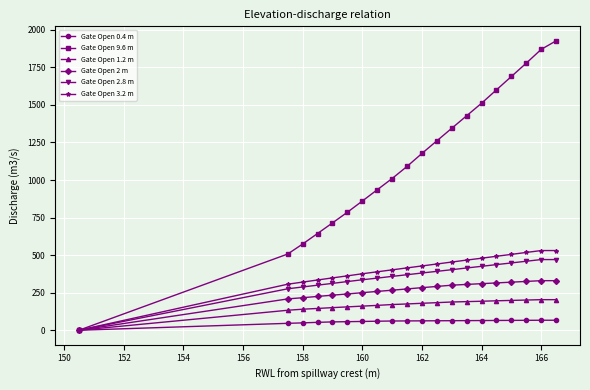

Which series has the largest total across all categories?

Gate Open 9.6 m